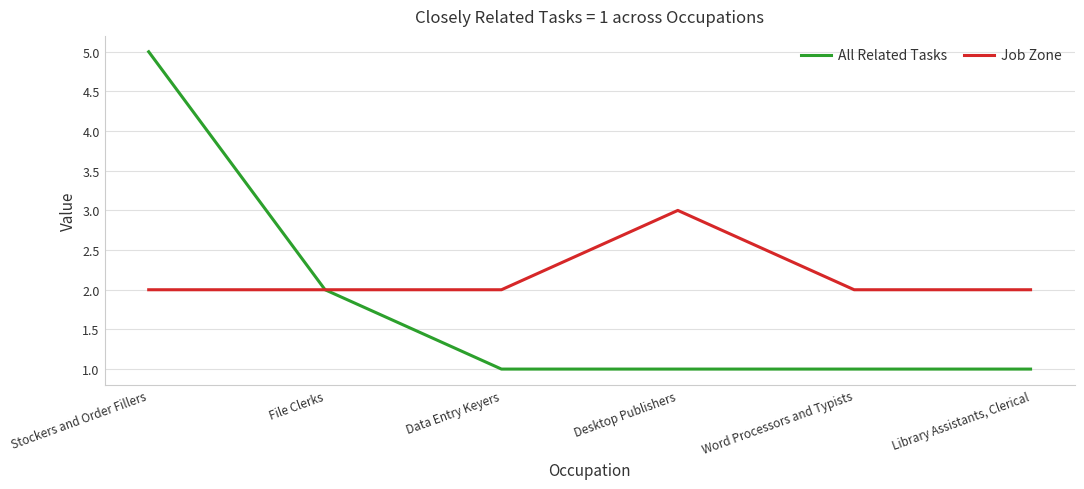

True or false: All Related Tasks has more than 2 points higher than both neighbors.

False